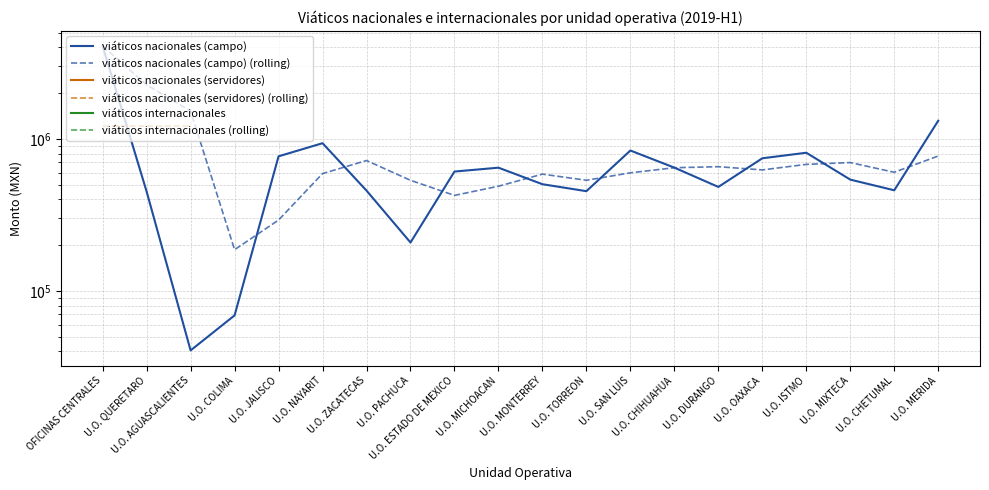

List the labels in order of viáticos internacionales value, smallest first.

OFICINAS CENTRALES, U.O. QUERETARO, U.O. AGUASCALIENTES, U.O. COLIMA, U.O. JALISCO, U.O. NAYARIT, U.O. ZACATECAS, U.O. PACHUCA, U.O. ESTADO DE MEXICO, U.O. MICHOACAN, U.O. MONTERREY, U.O. TORREON, U.O. SAN LUIS, U.O. CHIHUAHUA, U.O. DURANGO, U.O. OAXACA, U.O. ISTMO, U.O. MIXTECA, U.O. CHETUMAL, U.O. MERIDA